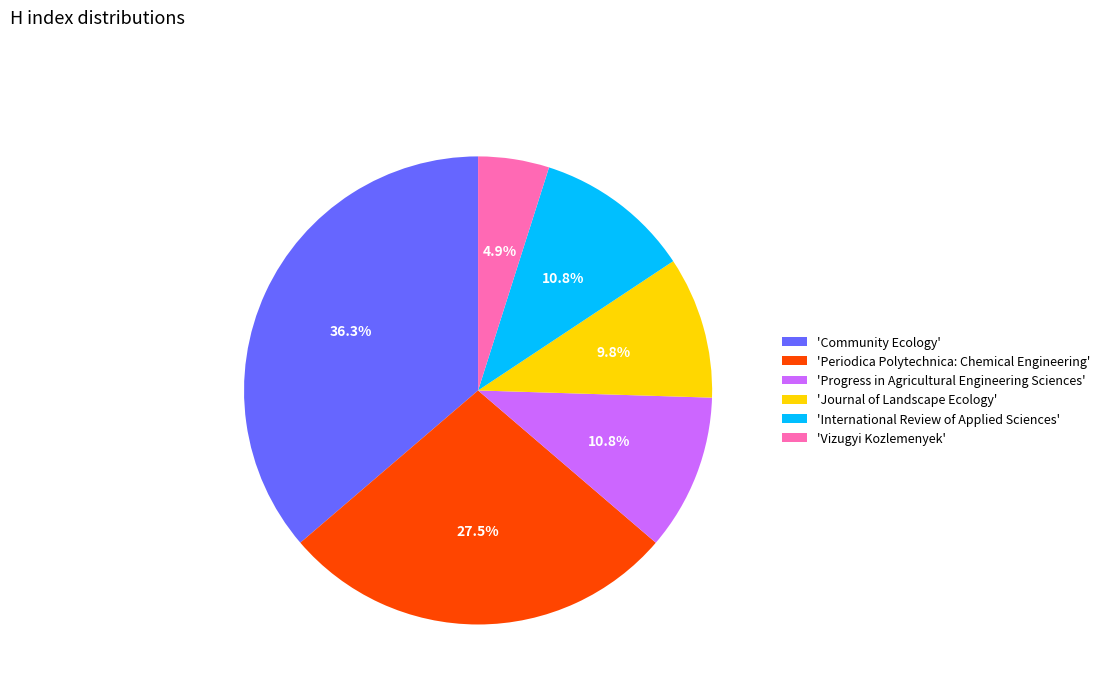

Is the sum of 'Community Ecology' and 'Periodica Polytechnica: Chemical Engineering' greater than half?

Yes